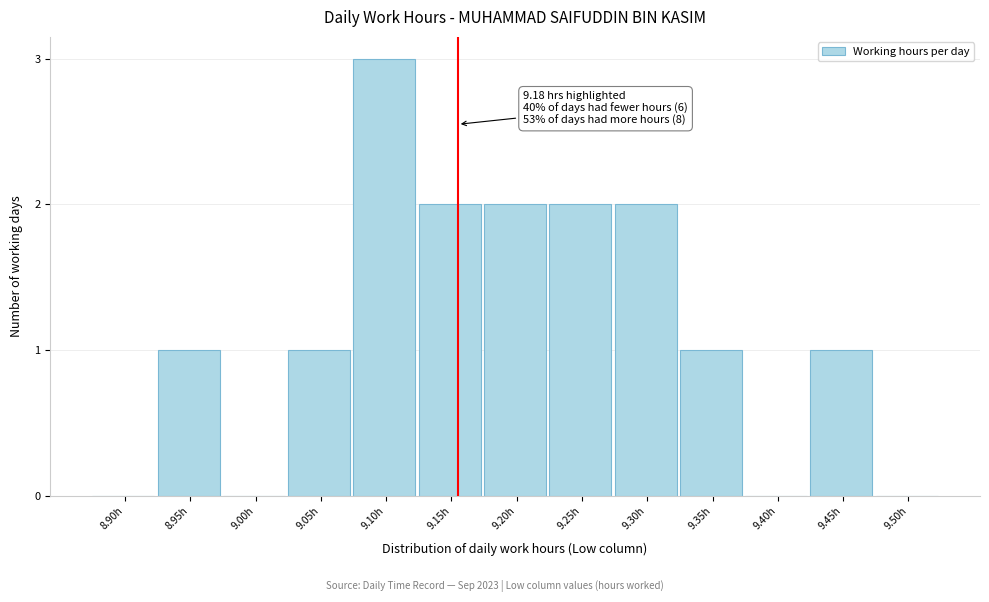

Reading left to right, what are all the values shown in this chart?

8.90h=0	8.95h=1	9.00h=0	9.05h=1	9.10h=3	9.15h=2	9.20h=2	9.25h=2	9.30h=2	9.35h=1	9.40h=0	9.45h=1	9.50h=0